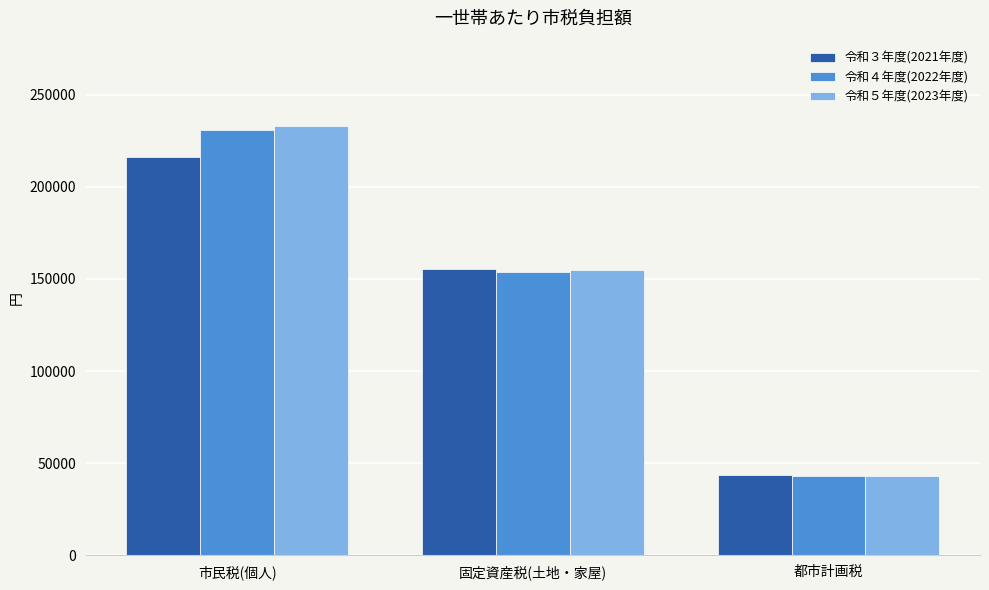

True or false: 令和３年度(2021年度) has a value of 216204 at 市民税(個人).

True